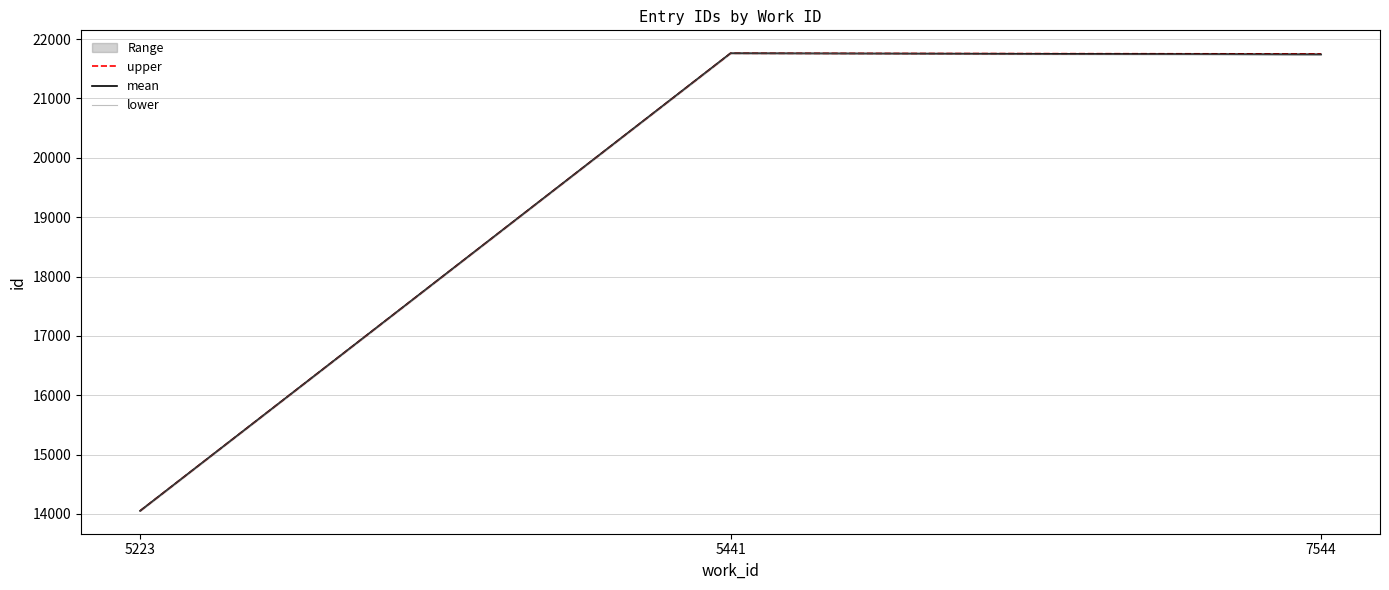

What is the maximum value for mean?

21762